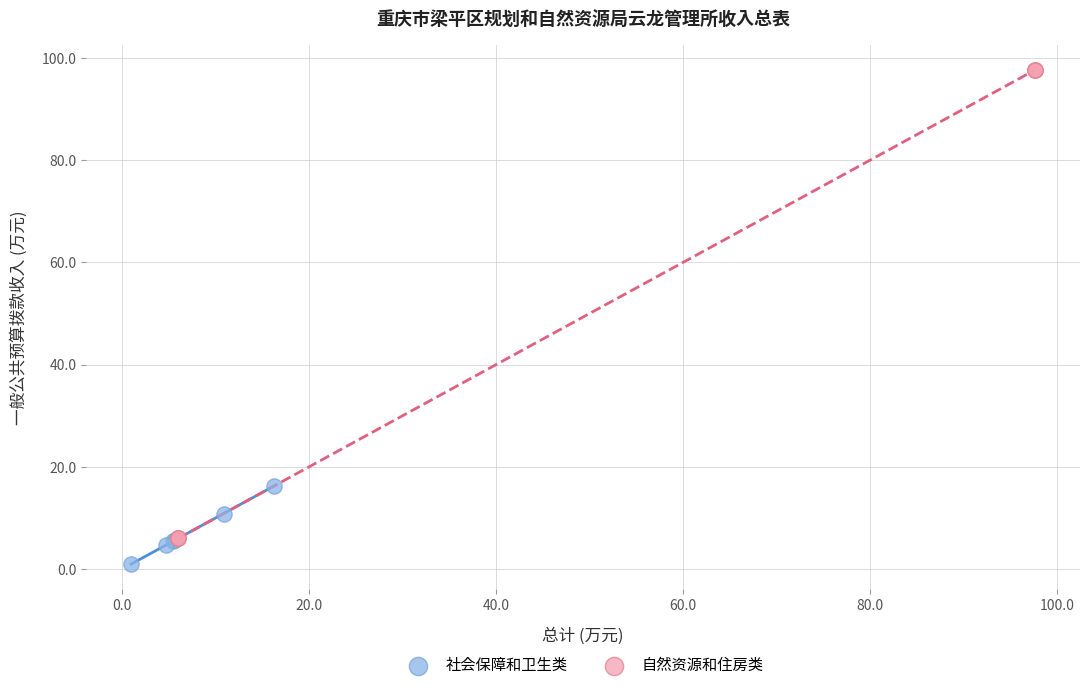

Which series contains the lowest Y value?

社会保障和卫生类